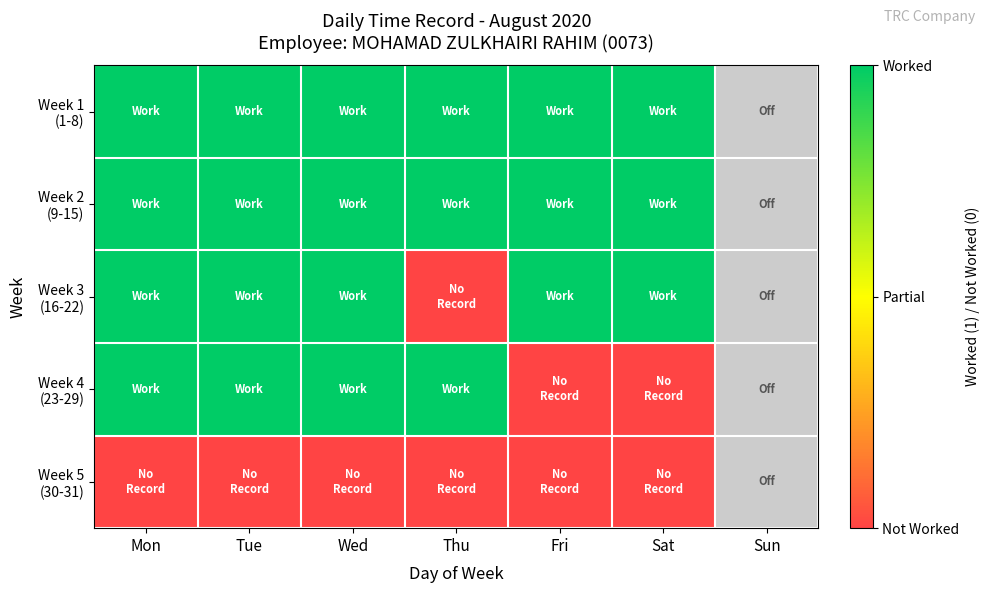

Which series has the widest spread of values?

Week 3 (16-22)